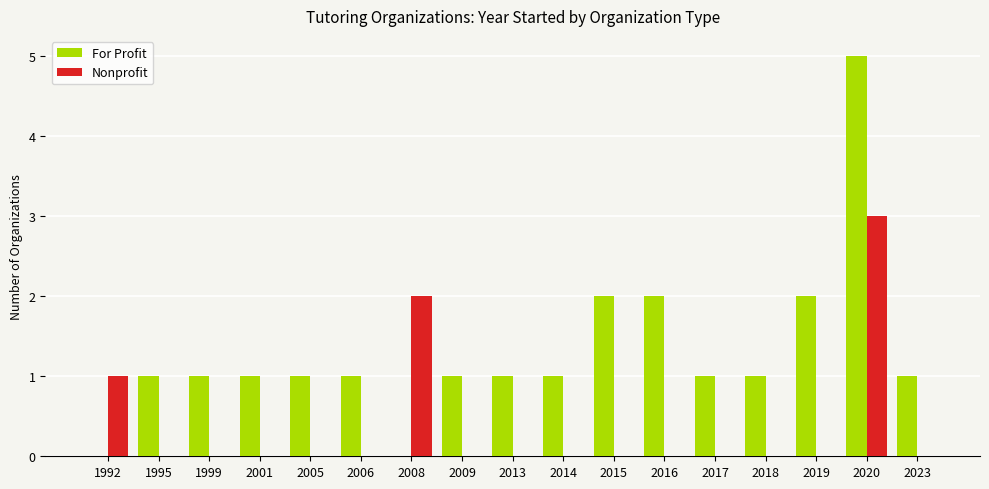

What are all the series names shown in the legend?

For Profit, Nonprofit